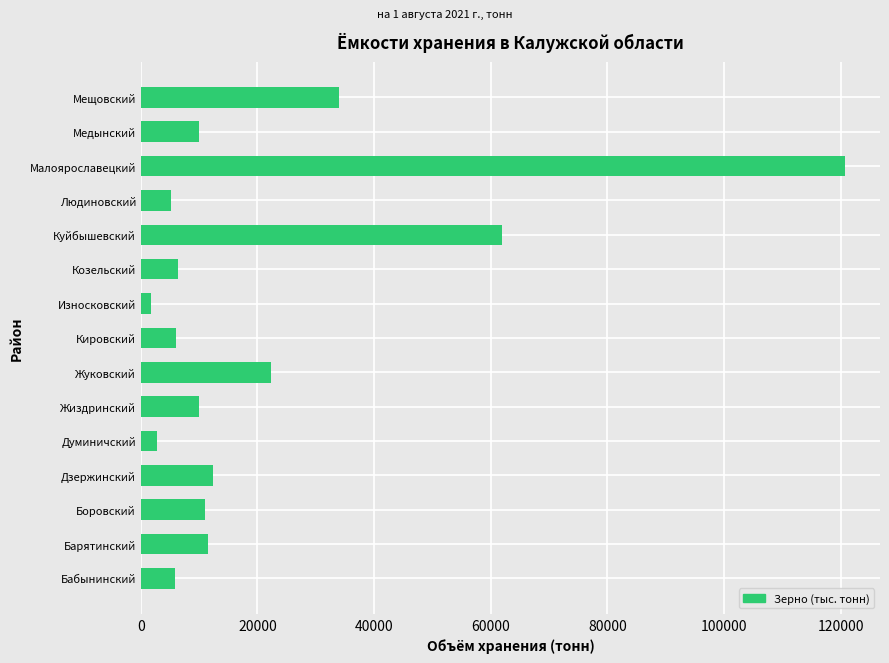

The chart shows a value of 27394 at Малоярославецкий. True or false?

False